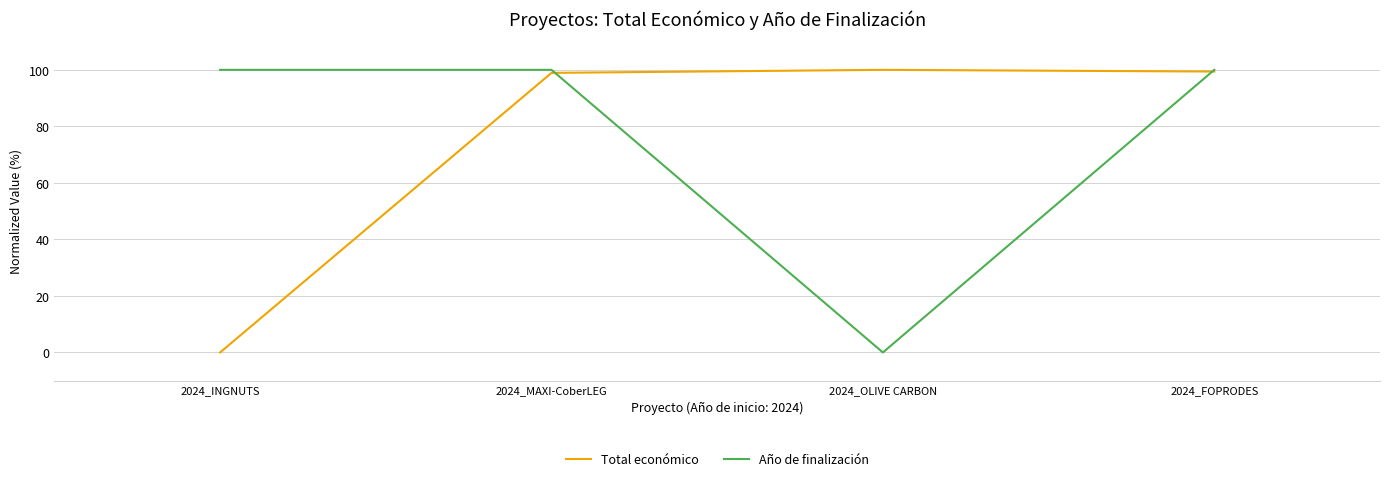

In Total económico, how many points are higher than both neighbors (excluding endpoints)?

1